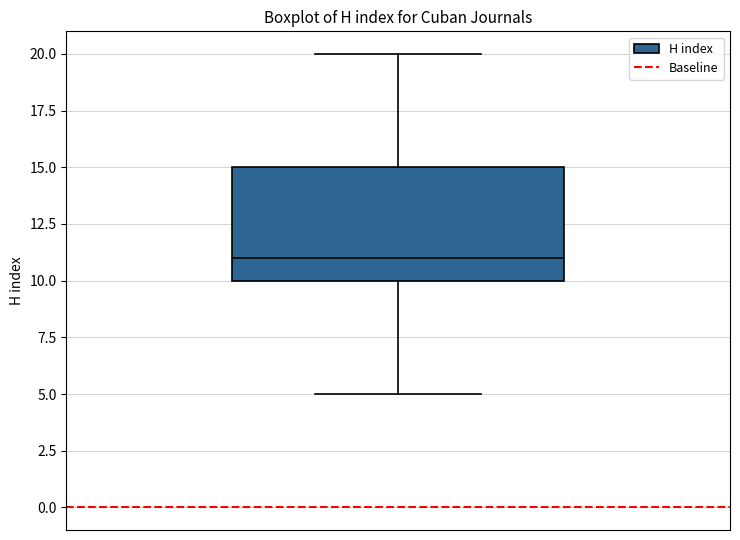

Transcribe this box plot: give where the median line is, the range the box spans, and where the two whiskers end, as read against the y-axis. The values are not printed on the chart, so give them approximately, as read against the axis.

median 11, box 10 to 15, whiskers 5 to 20